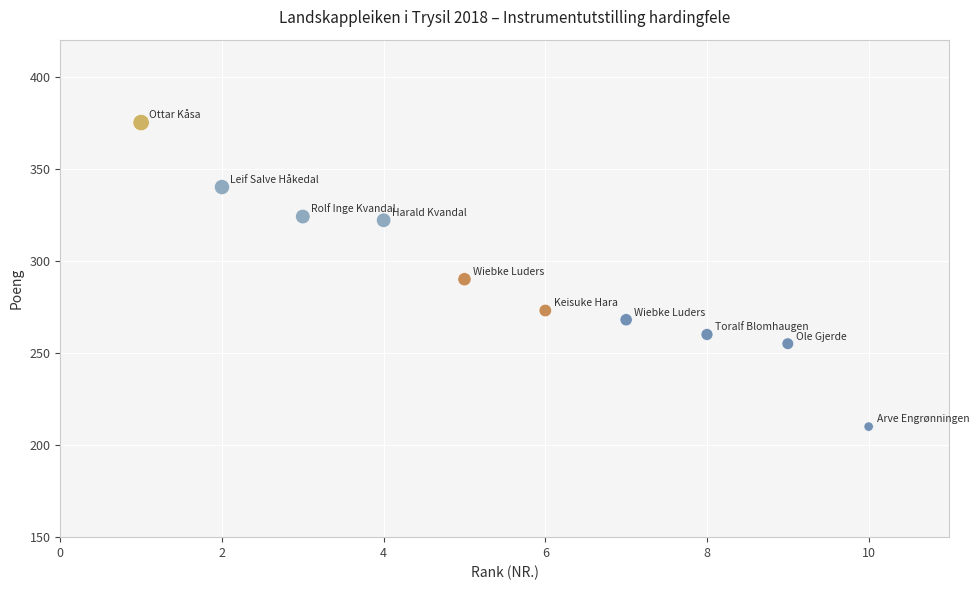

What is the range of Y values (max minus min)?

165